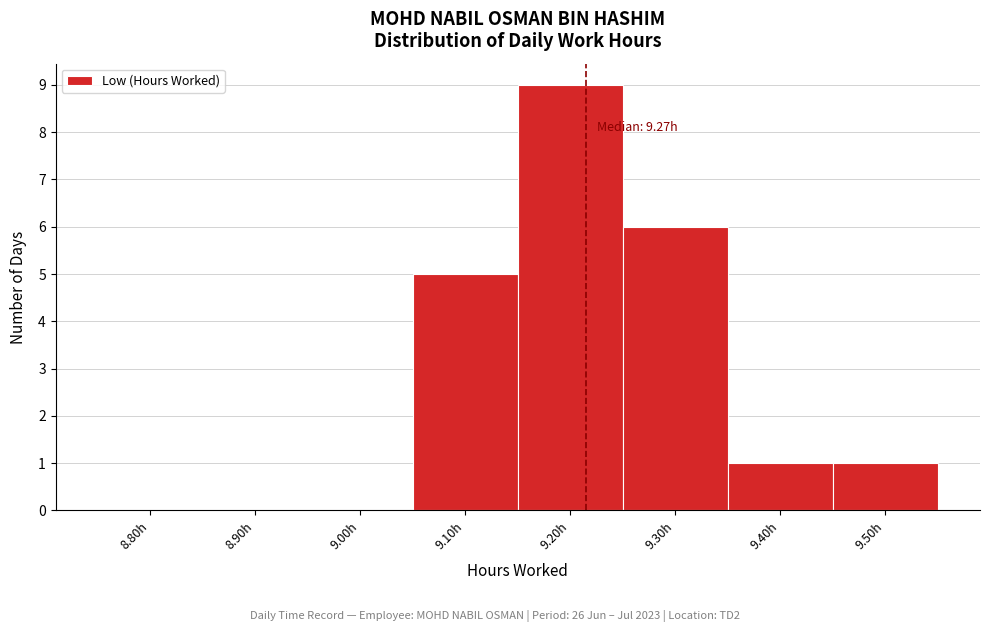

Reading right to left, extract all data points from this chart.

9.50h=1	9.40h=1	9.30h=6	9.20h=9	9.10h=5	9.00h=0	8.90h=0	8.80h=0